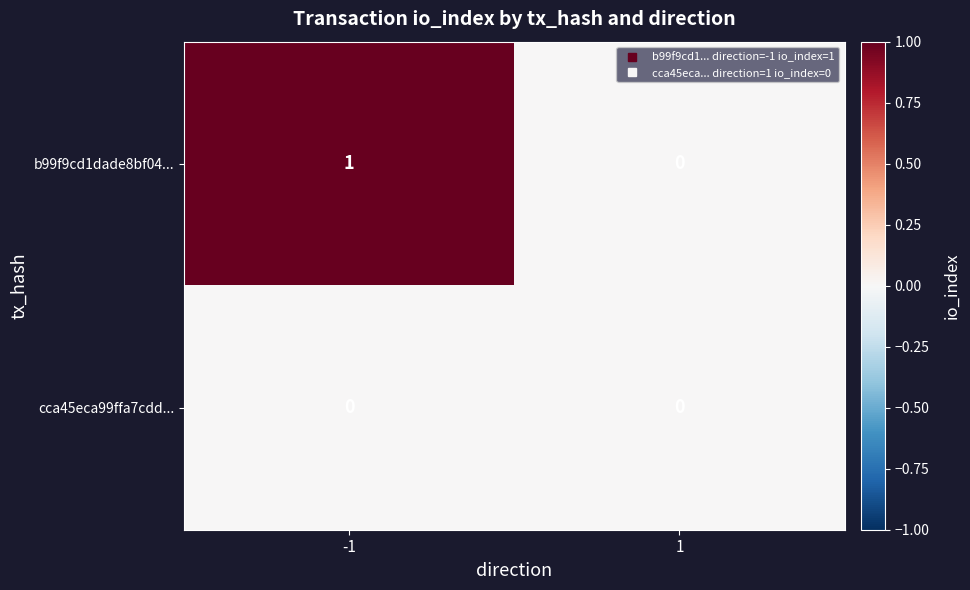

Reading left to right, extract all data points from this chart.

b99f9cd1dade8bf04...: 1	0
cca45eca99ffa7cdd...: 0	0